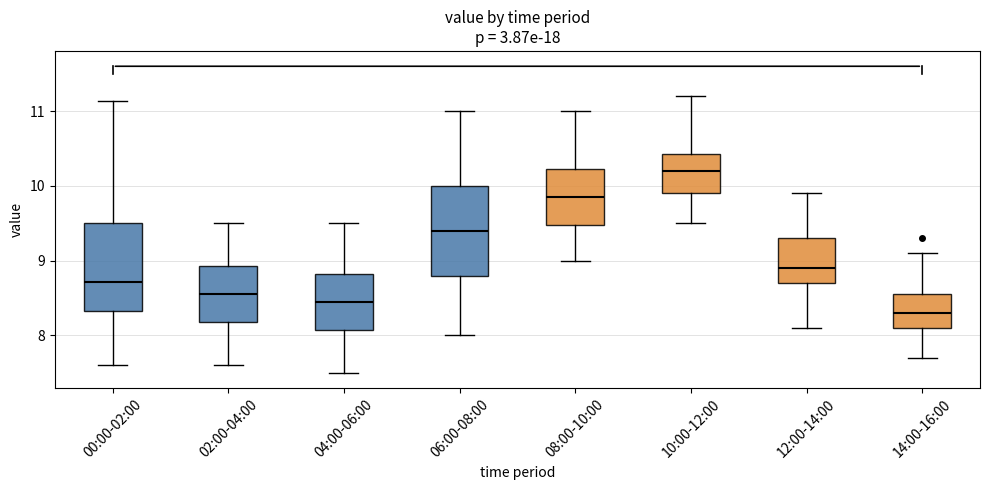

Reading left to right, transcribe this box plot: for each box, give where its median line is, the range the box spans, and where its two whiskers end, as read against the y-axis. The values are not printed on the chart, so give them approximately, as read against the axis.

00:00-02:00: median 8.7, box 8.3 to 9.5, whiskers 7.6 to 11.1
02:00-04:00: median 8.6, box 8.2 to 8.9, whiskers 7.6 to 9.5
04:00-06:00: median 8.5, box 8.1 to 8.8, whiskers 7.5 to 9.5
06:00-08:00: median 9.4, box 8.8 to 10.0, whiskers 8.0 to 11.0
08:00-10:00: median 9.9, box 9.5 to 10.2, whiskers 9.0 to 11.0
10:00-12:00: median 10.2, box 9.9 to 10.4, whiskers 9.5 to 11.2
12:00-14:00: median 8.9, box 8.7 to 9.3, whiskers 8.1 to 9.9
14:00-16:00: median 8.3, box 8.1 to 8.6, whiskers 7.7 to 9.1